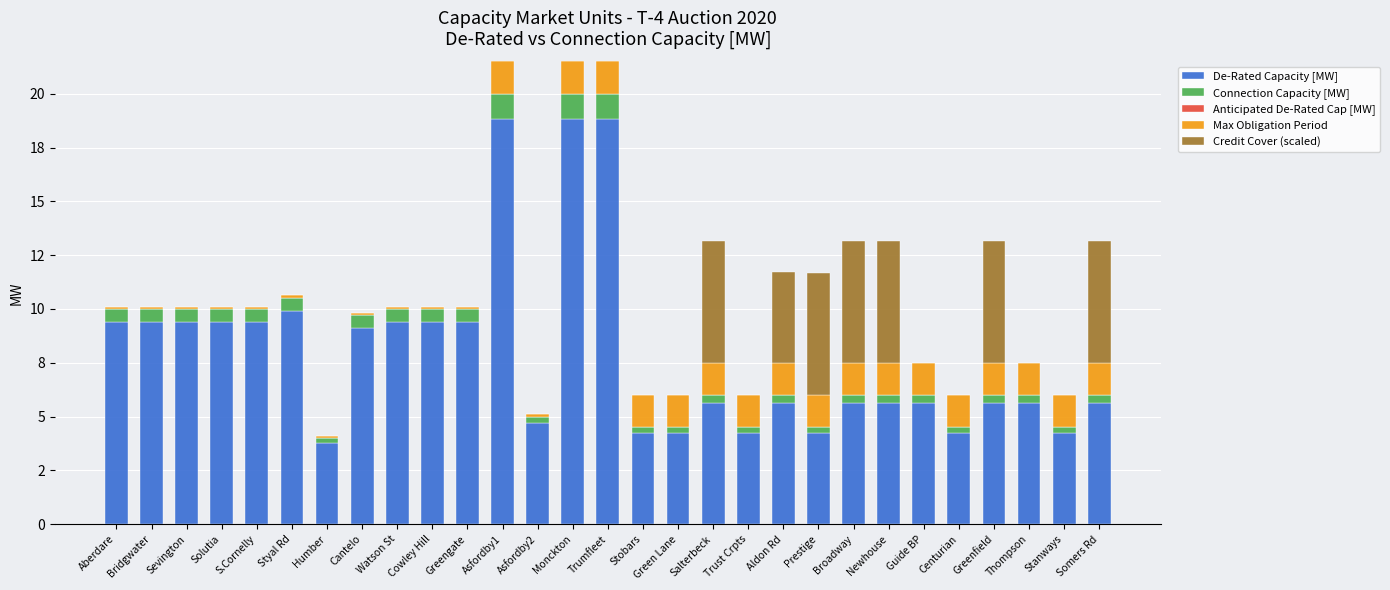

Are the bars grouped side by side (vs. stacked)?

No